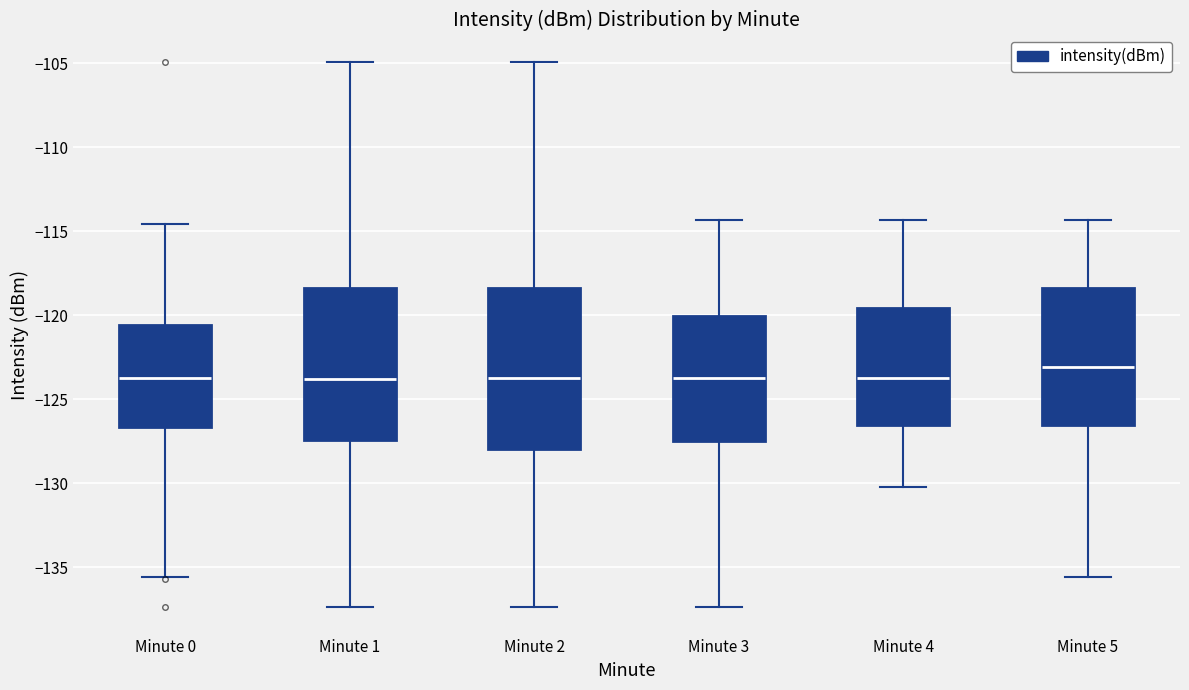

Reading left to right, read every box against the y-axis: the position of its median line, the range the box covers, and the ends of its whiskers. The values are not printed on the chart, so give them approximately, as read against the axis.

Minute 0: median -124.0, box -126.5 to -120.5, whiskers -135.5 to -114.5
Minute 1: median -124.0, box -127.5 to -118.5, whiskers -137.5 to -105.0
Minute 2: median -124.0, box -128.0 to -118.5, whiskers -137.5 to -105.0
Minute 3: median -124.0, box -127.5 to -120.0, whiskers -137.5 to -114.5
Minute 4: median -124.0, box -126.5 to -119.5, whiskers -130.0 to -114.5
Minute 5: median -123.0, box -126.5 to -118.5, whiskers -135.5 to -114.5